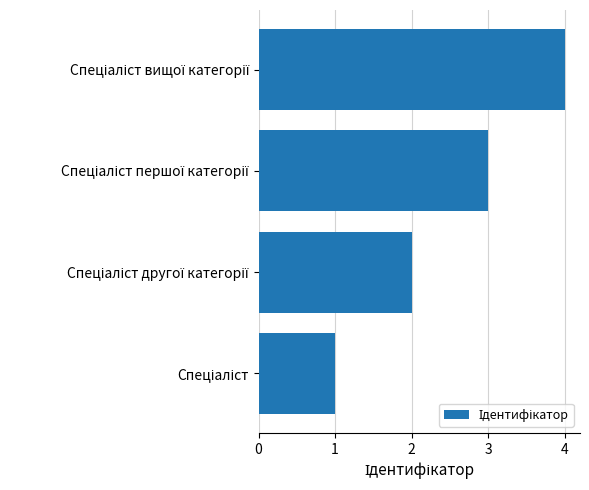

What is the sum of all values?

10